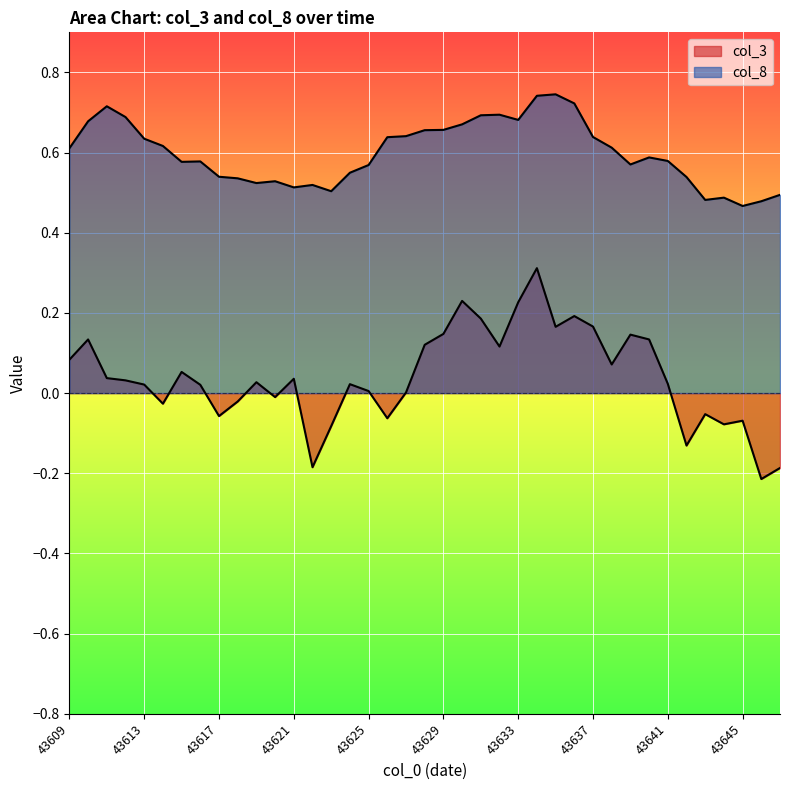

Which series has the largest total across all categories?

col_8